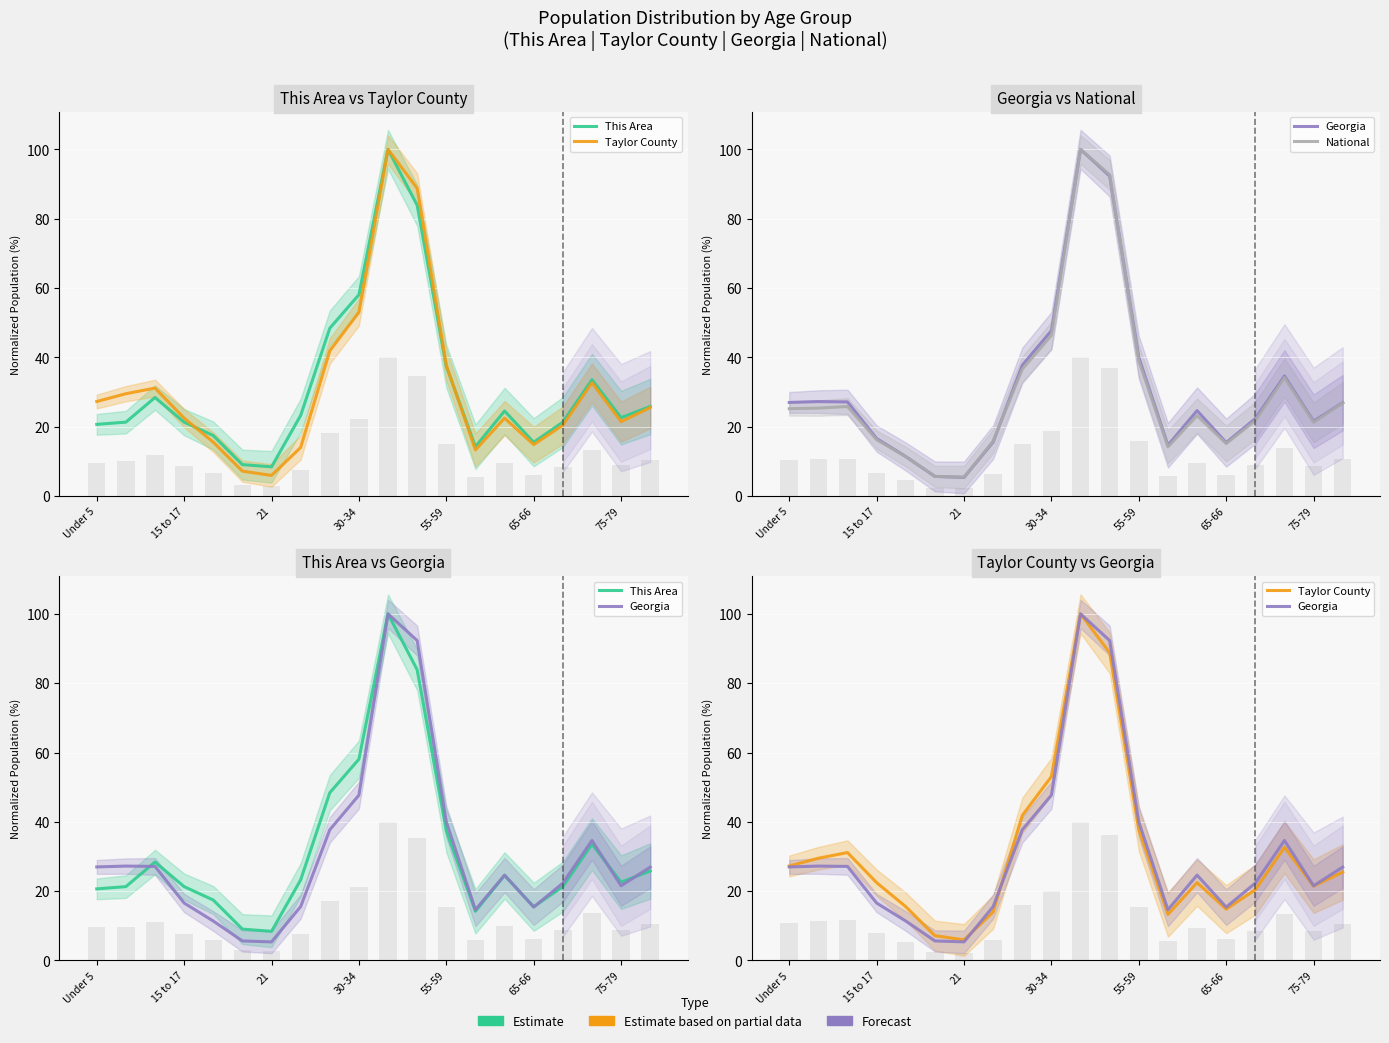

Where does the Taylor County series first go above 25?

Under 5